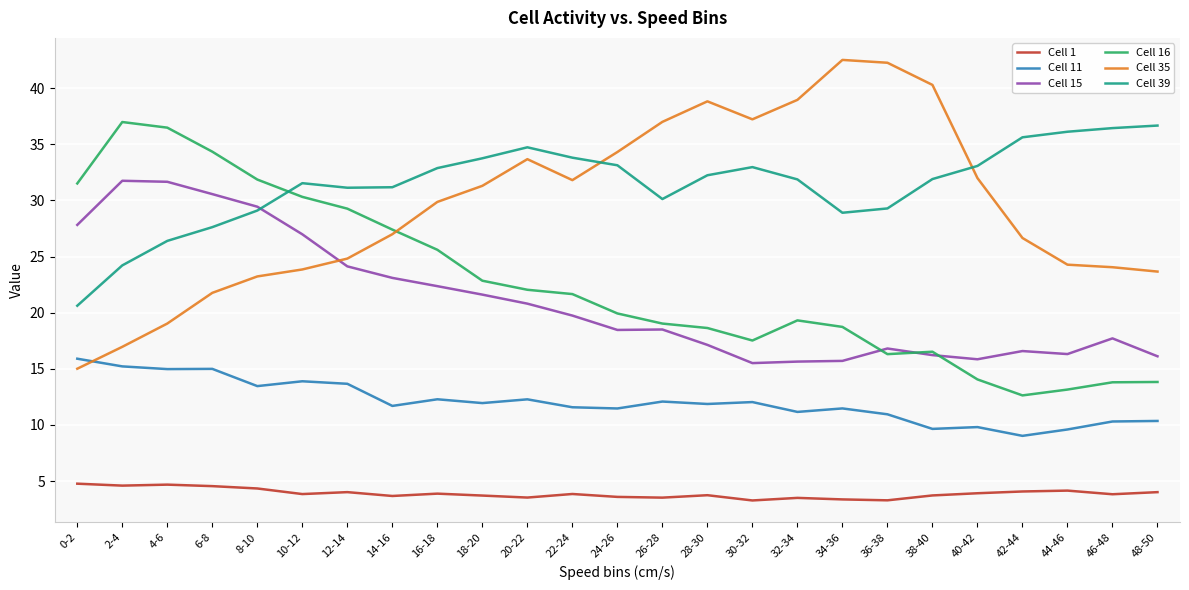

What is the difference between the highest and lowest values at 38-40?

36.6